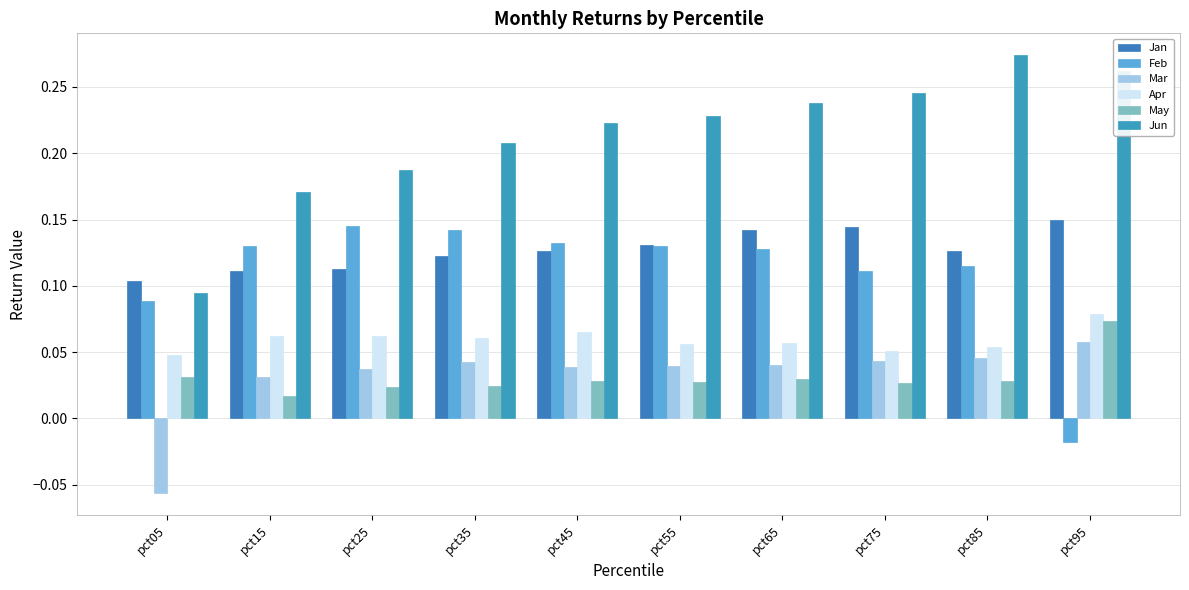

Reading left to right, what are all the values shown in this chart?

Jan: 0.1	0.1	0.1	0.1	0.1	0.1	0.1	0.1	0.1	0.1
Feb: 0.1	0.1	0.1	0.1	0.1	0.1	0.1	0.1	0.1	-0.0
Mar: -0.1	0.0	0.0	0.0	0.0	0.0	0.0	0.0	0.0	0.1
Apr: 0.0	0.1	0.1	0.1	0.1	0.1	0.1	0.1	0.1	0.1
May: 0.0	0.0	0.0	0.0	0.0	0.0	0.0	0.0	0.0	0.1
Jun: 0.1	0.2	0.2	0.2	0.2	0.2	0.2	0.2	0.3	0.3